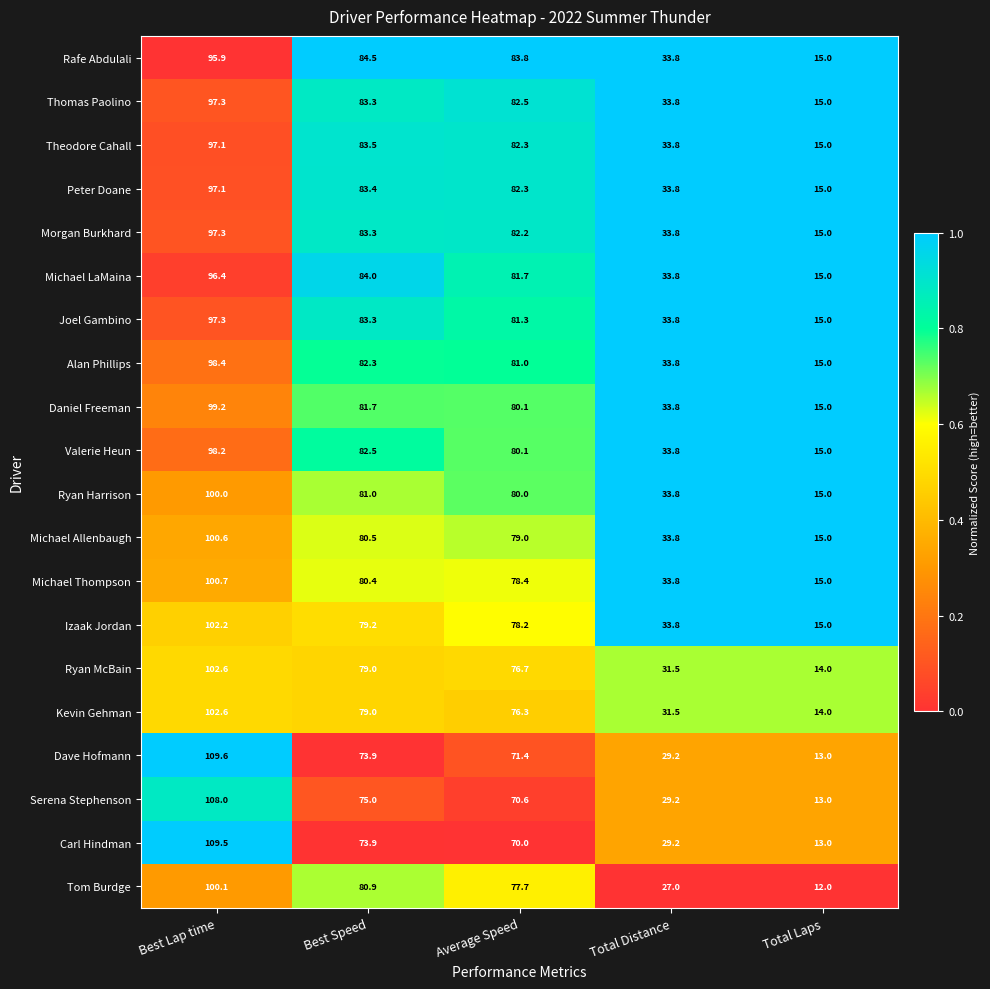

True or false: Michael Allenbaugh has a value of 79.0 at Average Speed.

True